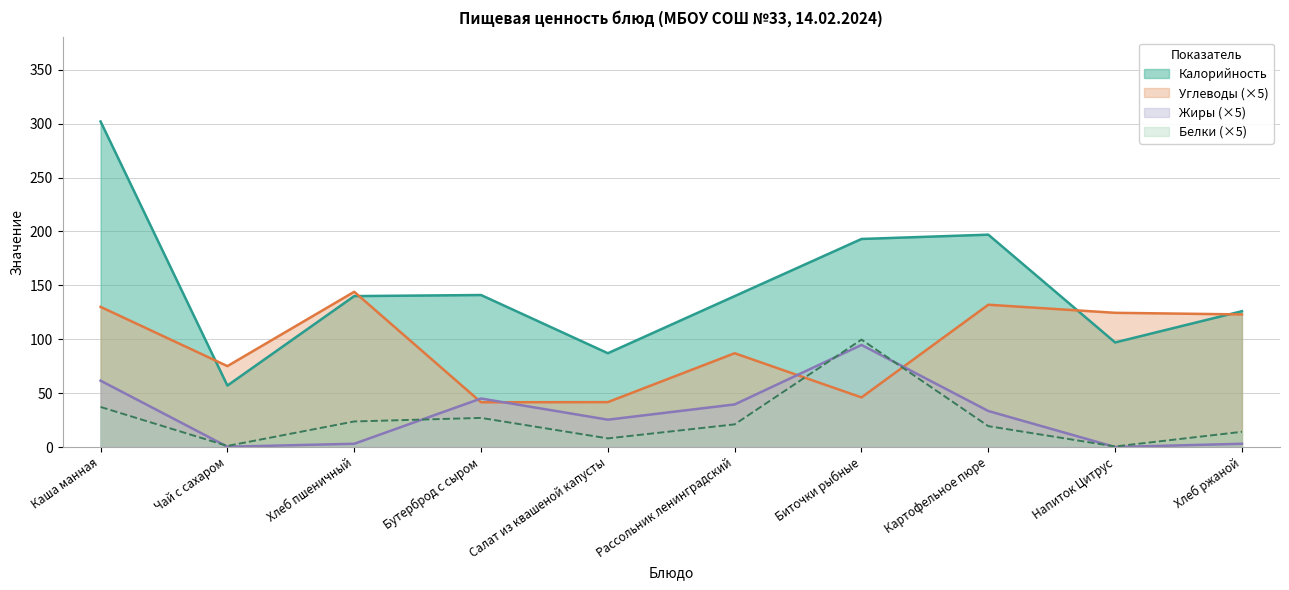

At Рассольник ленинградский, list the series in order from largest to smallest.

Калорийность, Углеводы (×5), Жиры (×5), Белки (×5)